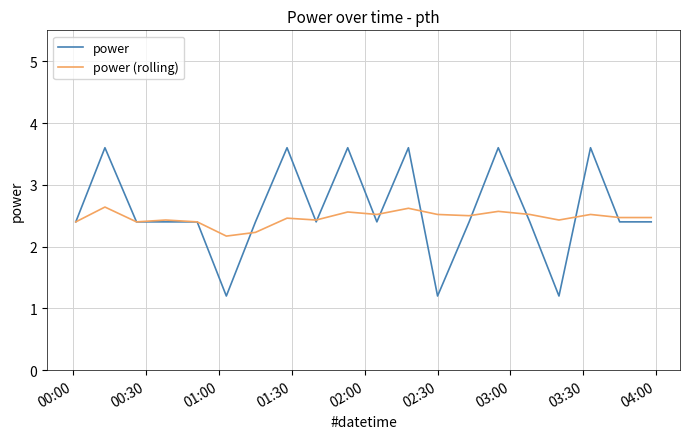

Rank the series by their maximum value, from highest to lowest.

power, power (rolling)